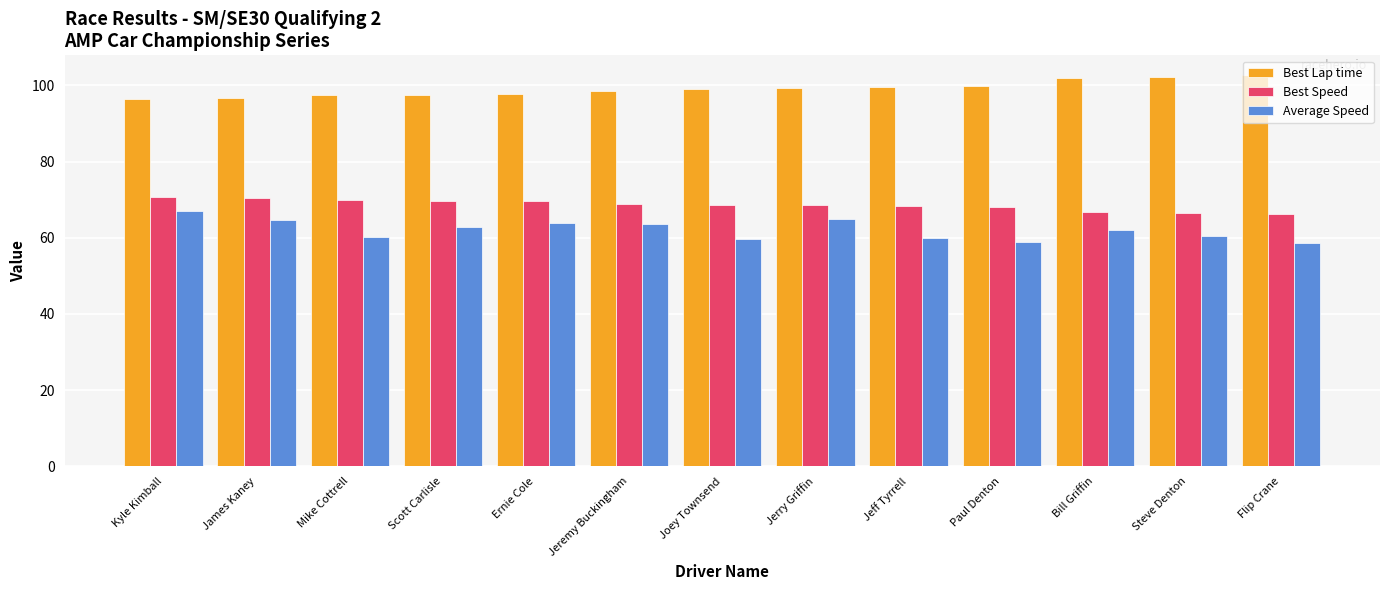

Which series has the widest spread of values?

Average Speed